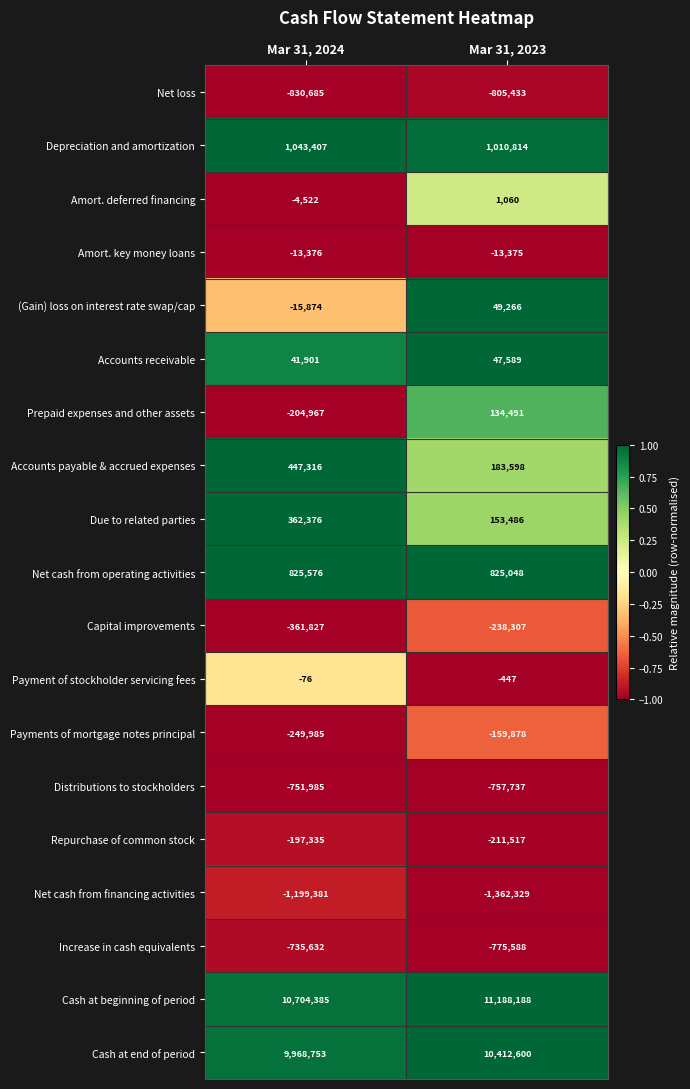

What is the average value of the Net loss series?

-818059